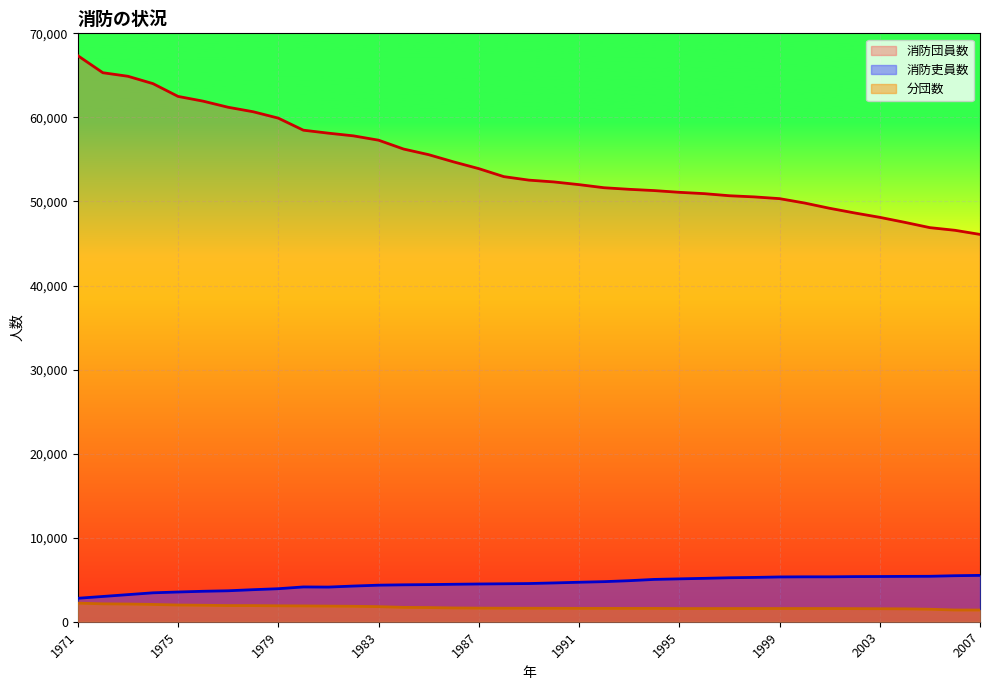

True or false: 消防団員数 and 分団数 intersect in this chart.

False